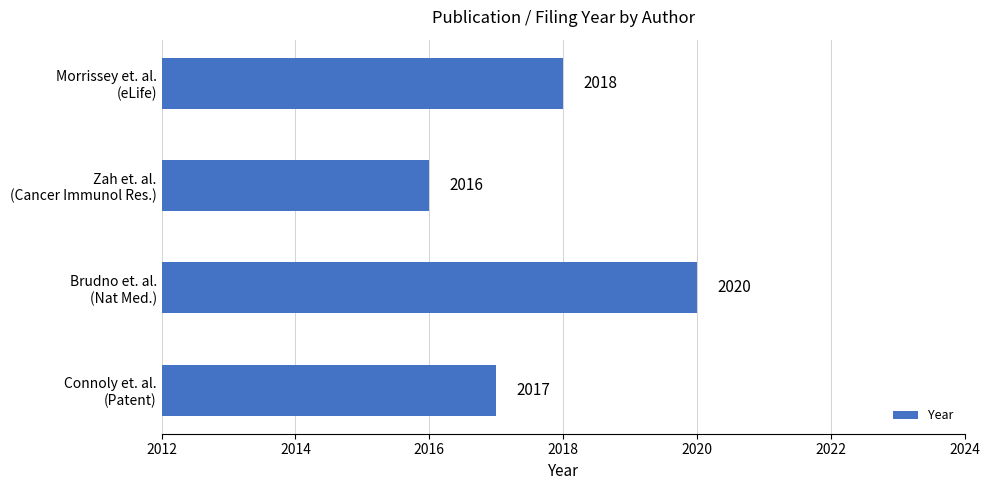

What is the value of the 3rd bar from the top?

2020